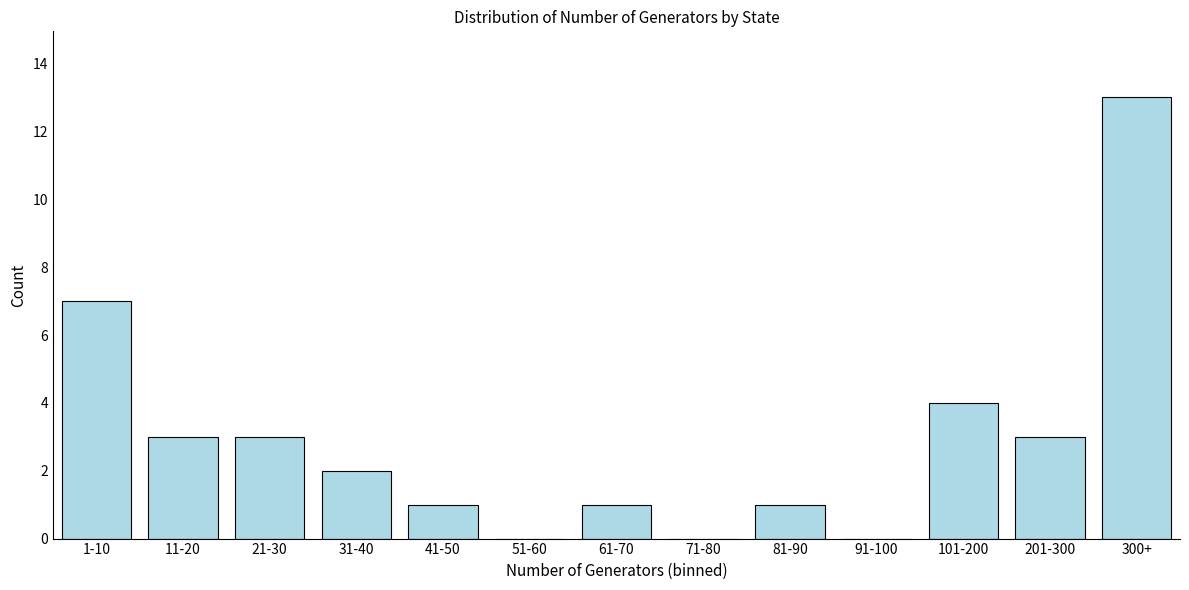

Reading left to right, transcribe all the data shown in this chart.

1-10=7	11-20=3	21-30=3	31-40=2	41-50=1	51-60=0	61-70=1	71-80=0	81-90=1	91-100=0	101-200=4	201-300=3	300+=13